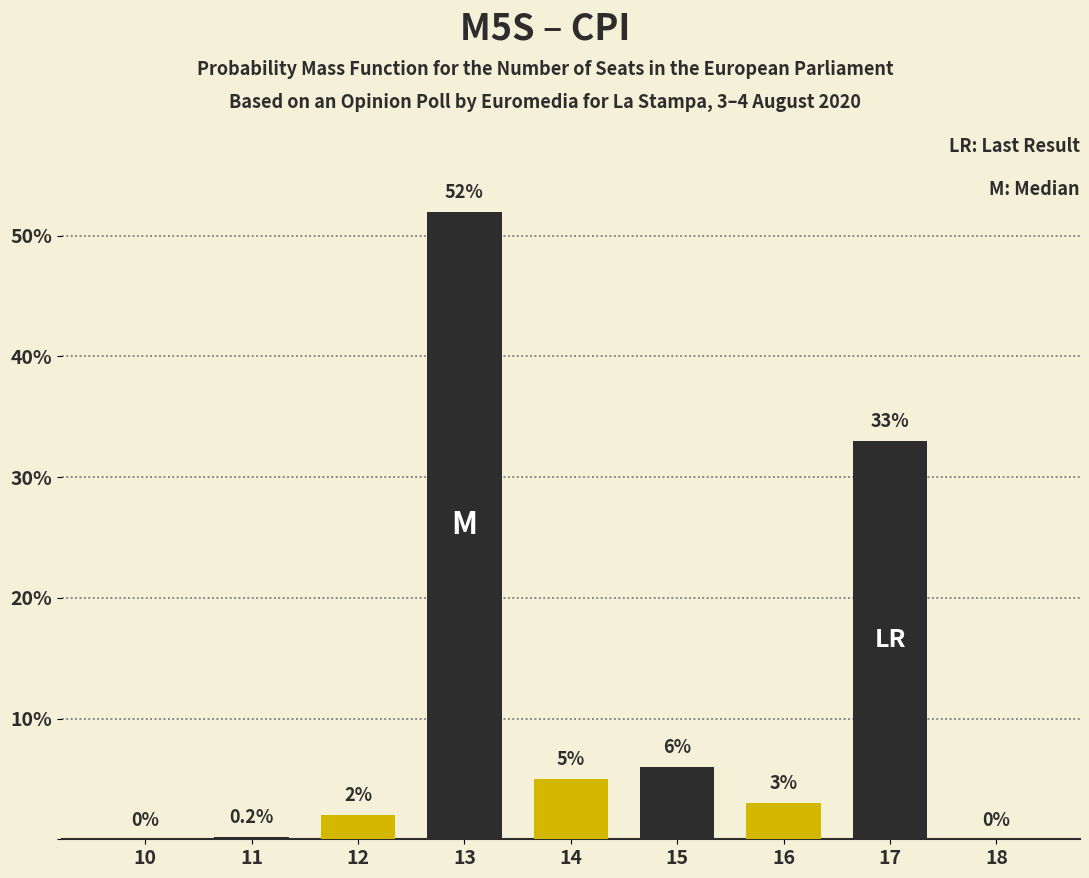

Reading left to right, extract all data points from this chart.

10=0.0	11=0.2	12=2.0	13=52.0	14=5.0	15=6.0	16=3.0	17=33.0	18=0.0